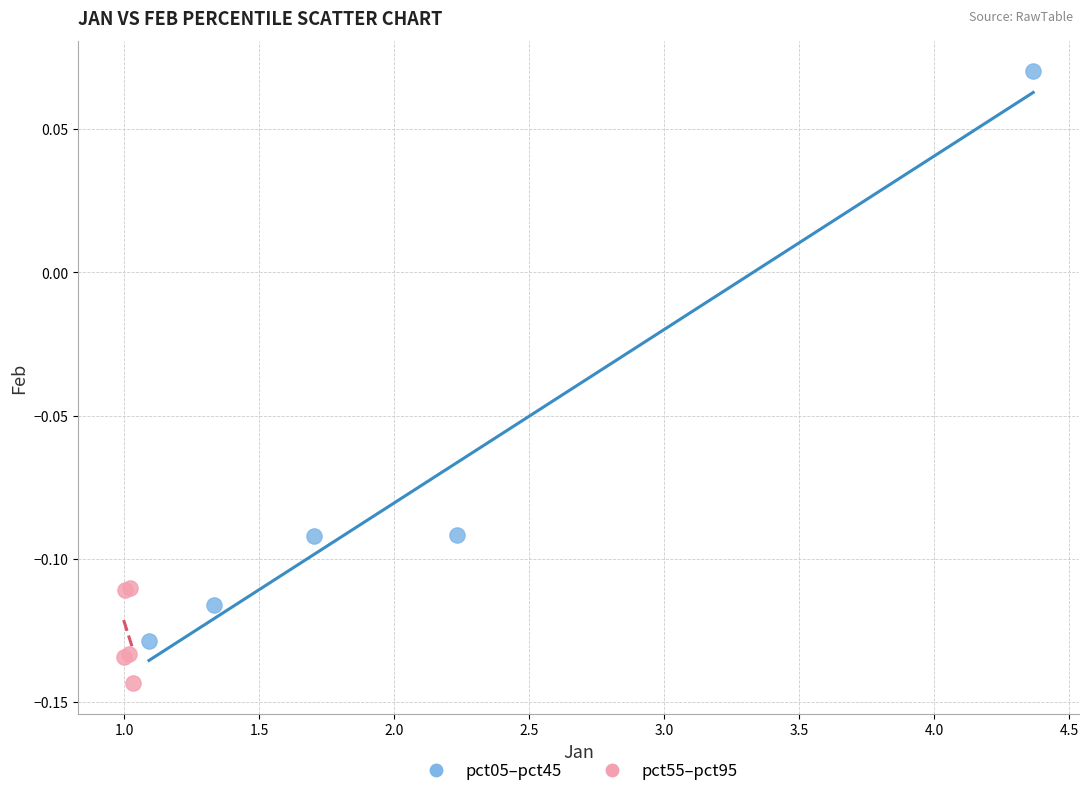

Which series contains the lowest Y value?

pct55–pct95